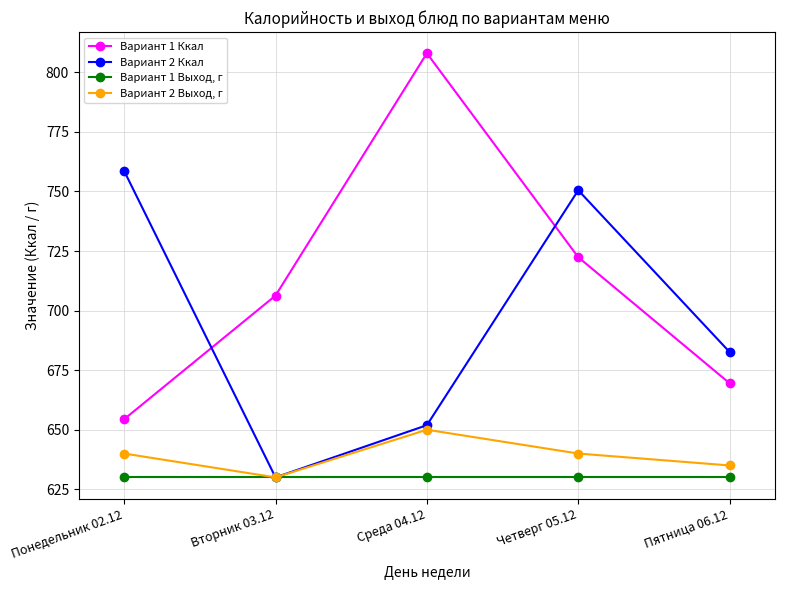

How many values in the Вариант 2 Выход, г series are below 640?

2